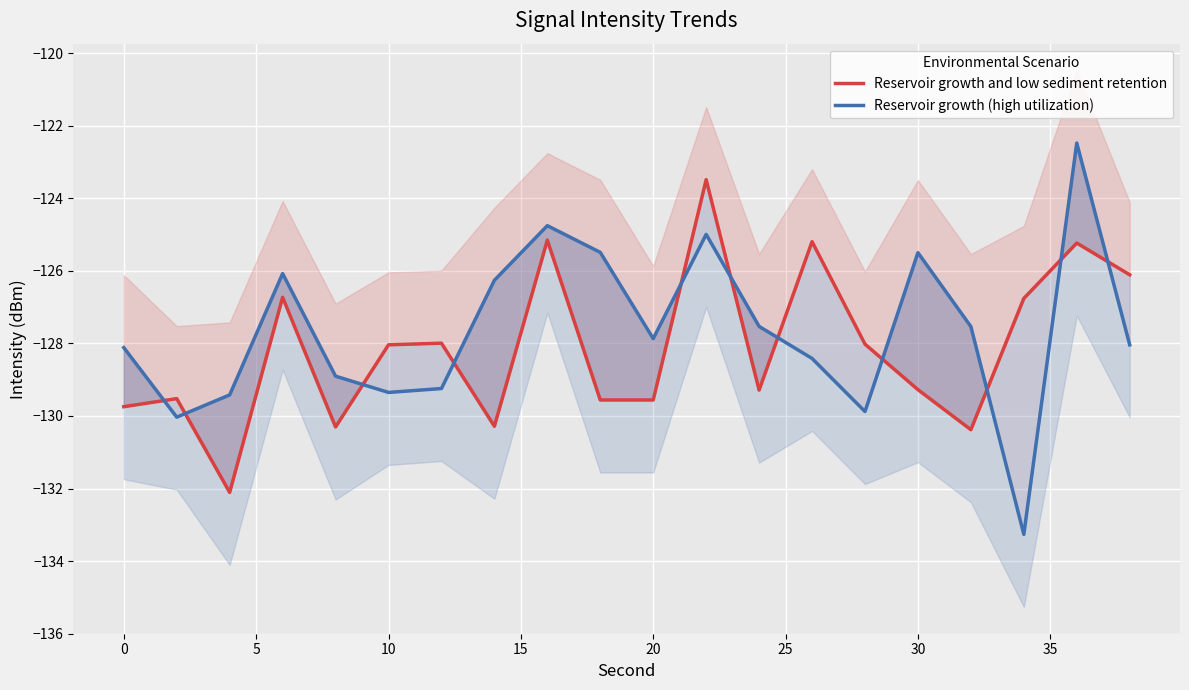

Rank the series at 30 from lowest to highest value.

Reservoir growth and low sediment retention, Reservoir growth (high utilization)